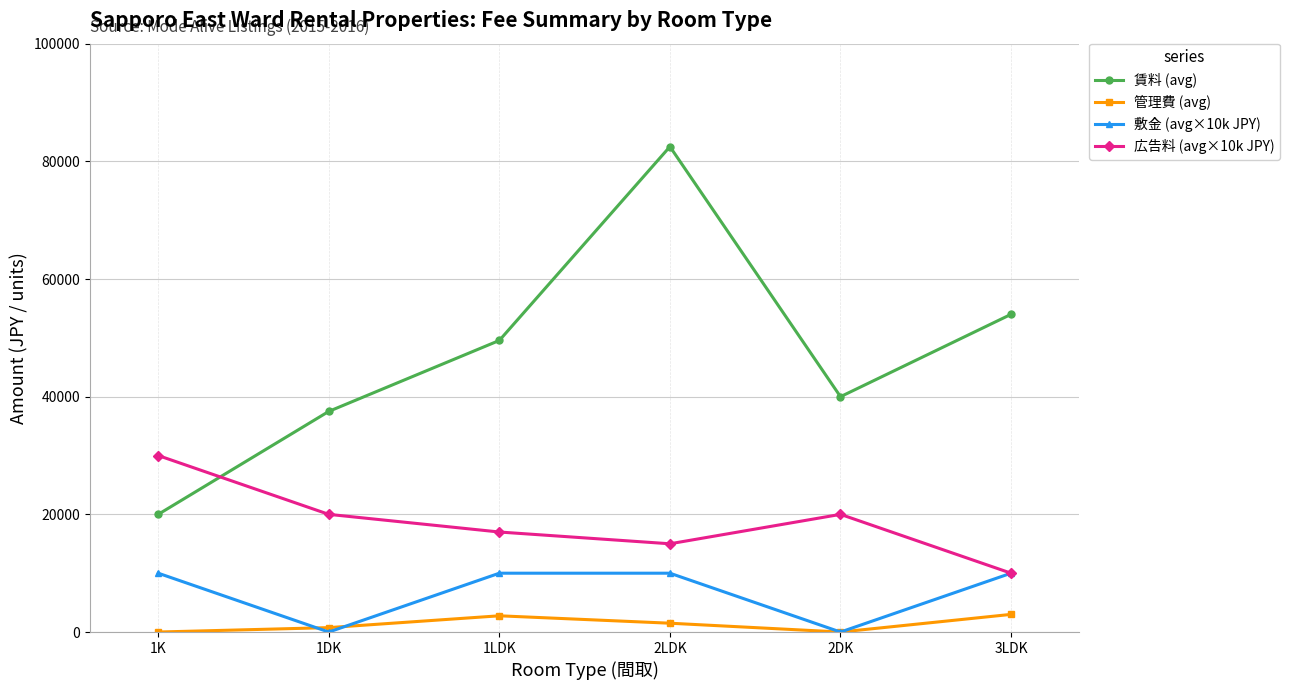

At which label is 賃料 (avg) closest to 51250?

1LDK